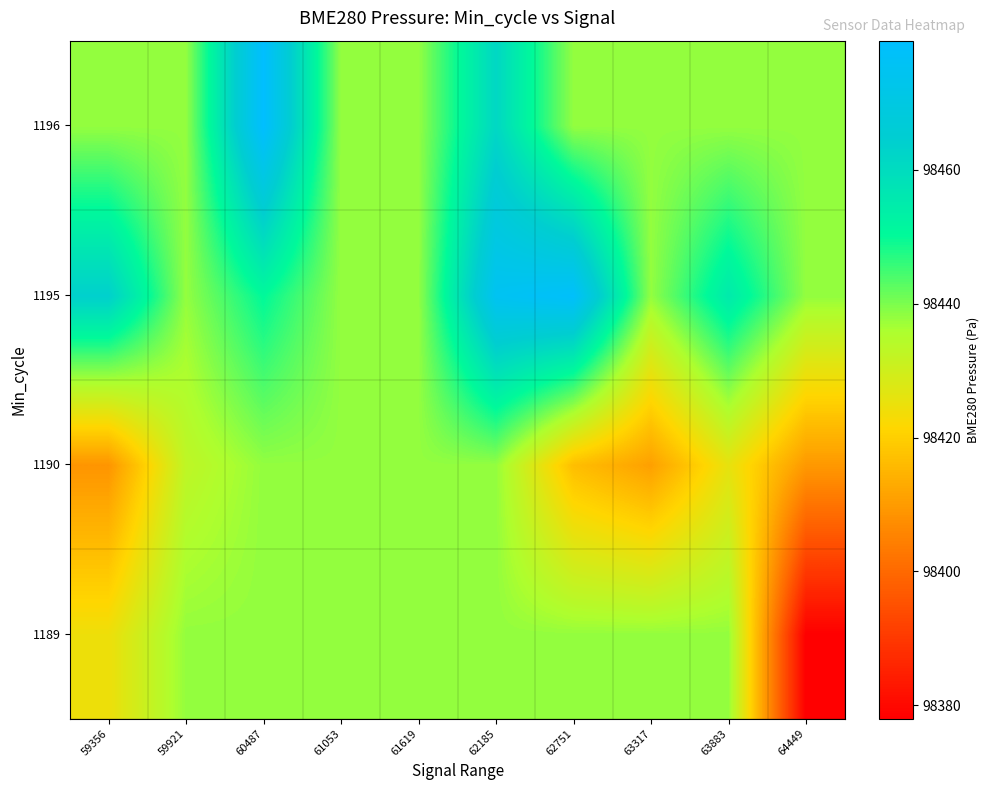

List the series in order of their overall mean, highest first.

1195, 1196, 1189, 1190